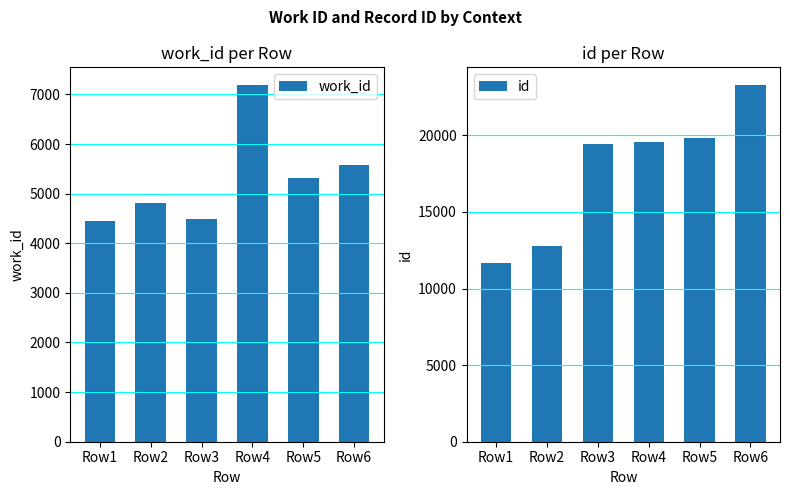

True or false: work_id has a value of 4442 at Row1.

True